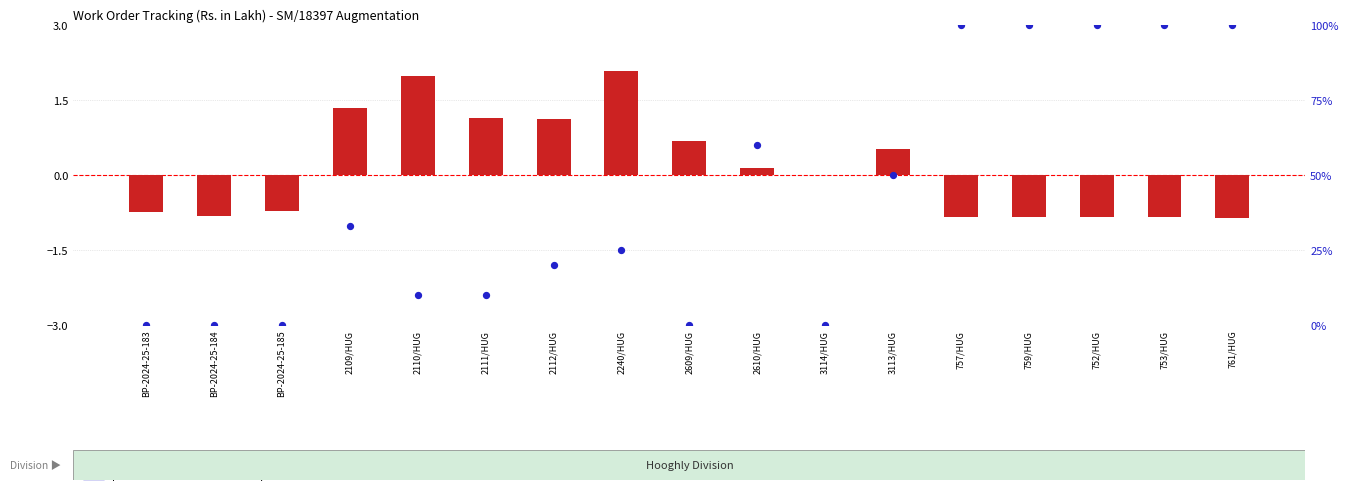

Which series contains the lowest Y value?

log ratio